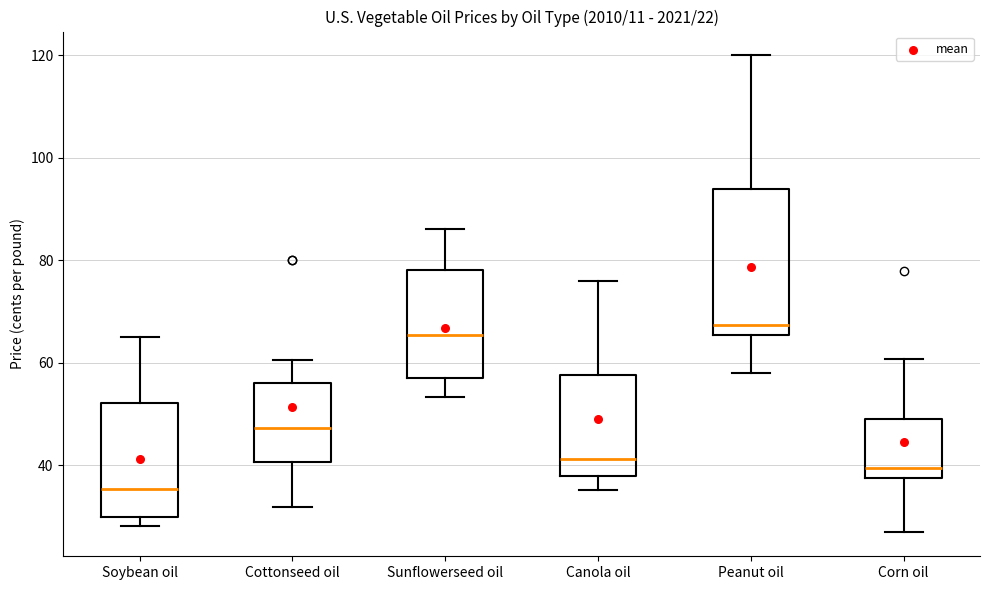

Reading left to right, read every box against the y-axis: the position of its median line, the range the box covers, and the ends of its whiskers. The values are not printed on the chart, so give them approximately, as read against the axis.

Soybean oil: median 36, box 30 to 52, whiskers 28 to 66
Cottonseed oil: median 48, box 40 to 56, whiskers 32 to 60
Sunflowerseed oil: median 66, box 58 to 78, whiskers 54 to 86
Canola oil: median 42, box 38 to 58, whiskers 36 to 76
Peanut oil: median 68, box 66 to 94, whiskers 58 to 120
Corn oil: median 40, box 38 to 50, whiskers 26 to 60